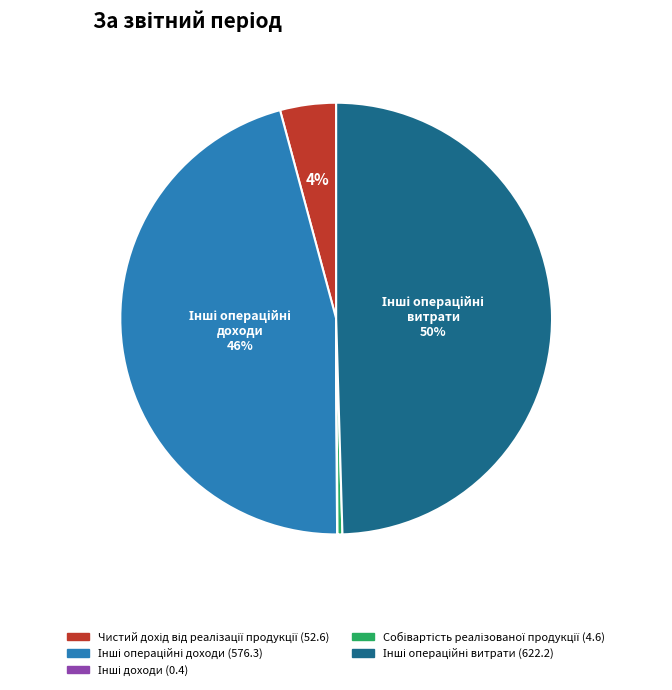

To the nearest percent, what is the average slice percentage?

20%